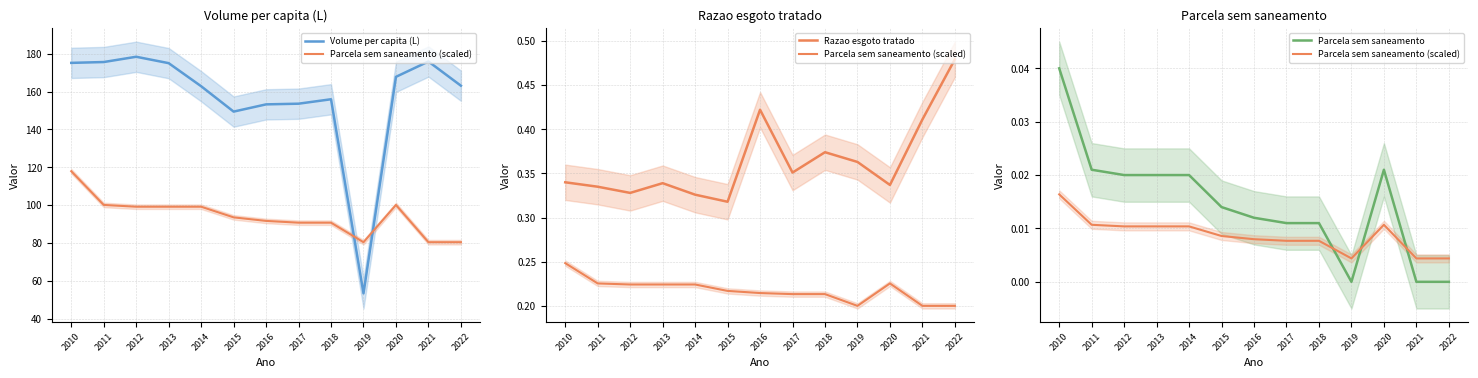

At 2012, list the series in order from largest to smallest.

Volume per capita (L), Razao esgoto tratado, Parcela sem saneamento, Parcela sem saneamento (scaled)